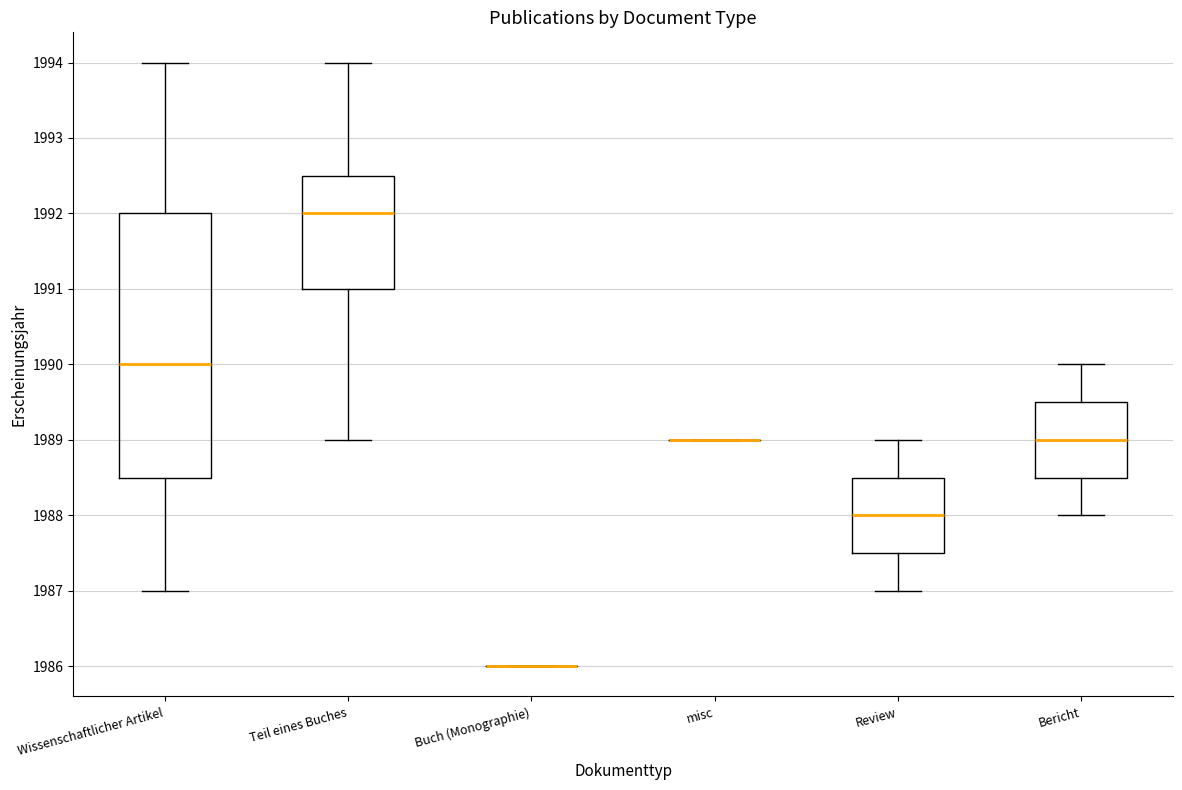

Reading left to right, read every box against the y-axis: the position of its median line, the range the box covers, and the ends of its whiskers. The values are not printed on the chart, so give them approximately, as read against the axis.

Wissenschaftlicher Artikel: median 1990.0, box 1988.5 to 1992.0, whiskers 1987.0 to 1994.0
Teil eines Buches: median 1992.0, box 1991.0 to 1992.5, whiskers 1989.0 to 1994.0
Buch (Monographie): box collapsed to a line at 1986.0, whiskers 1986.0 to 1986.0
misc: box collapsed to a line at 1989.0, whiskers 1989.0 to 1989.0
Review: median 1988.0, box 1987.5 to 1988.5, whiskers 1987.0 to 1989.0
Bericht: median 1989.0, box 1988.5 to 1989.5, whiskers 1988.0 to 1990.0